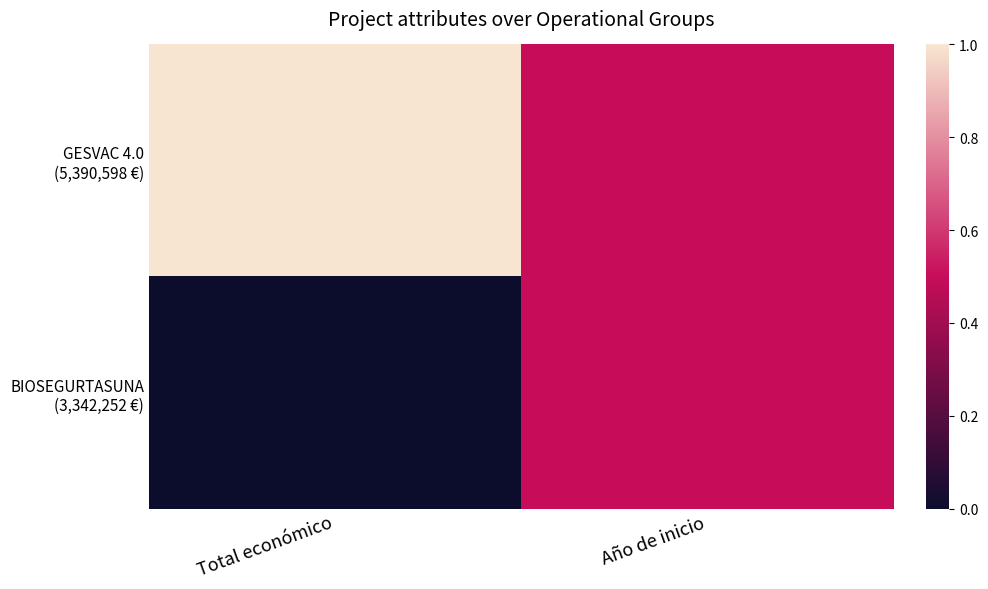

How many series are shown in this chart?

2